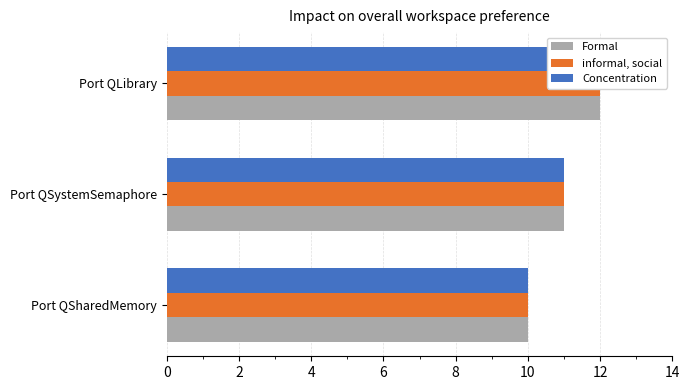

Count the Formal values in the range 10 to 12.

3